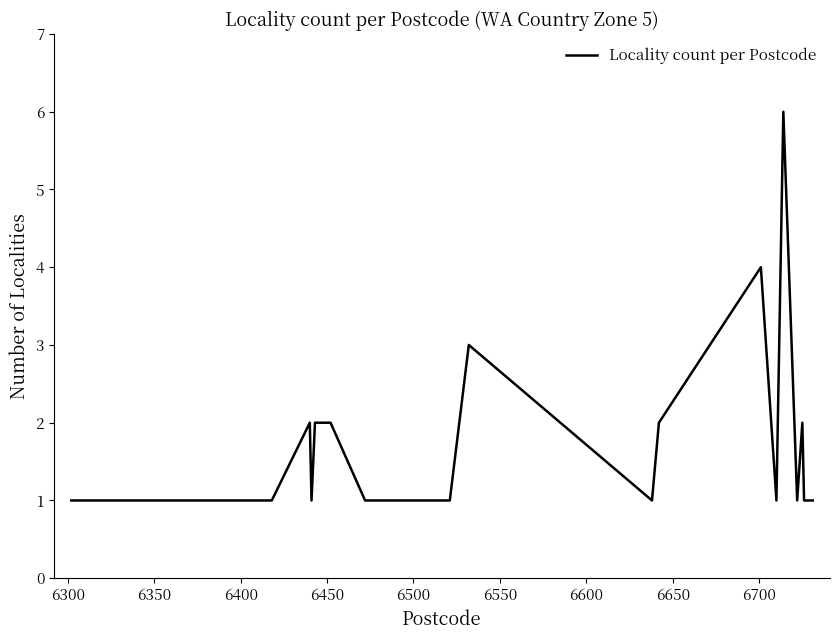

What is the greatest value displayed?

6